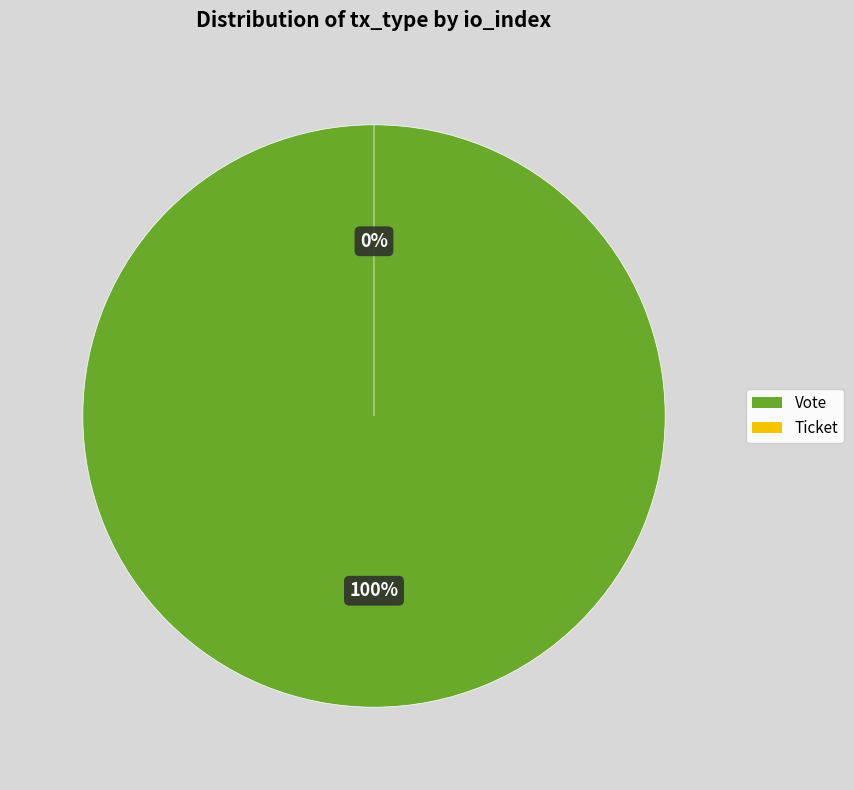

To the nearest percent, what is the average slice percentage?

50%